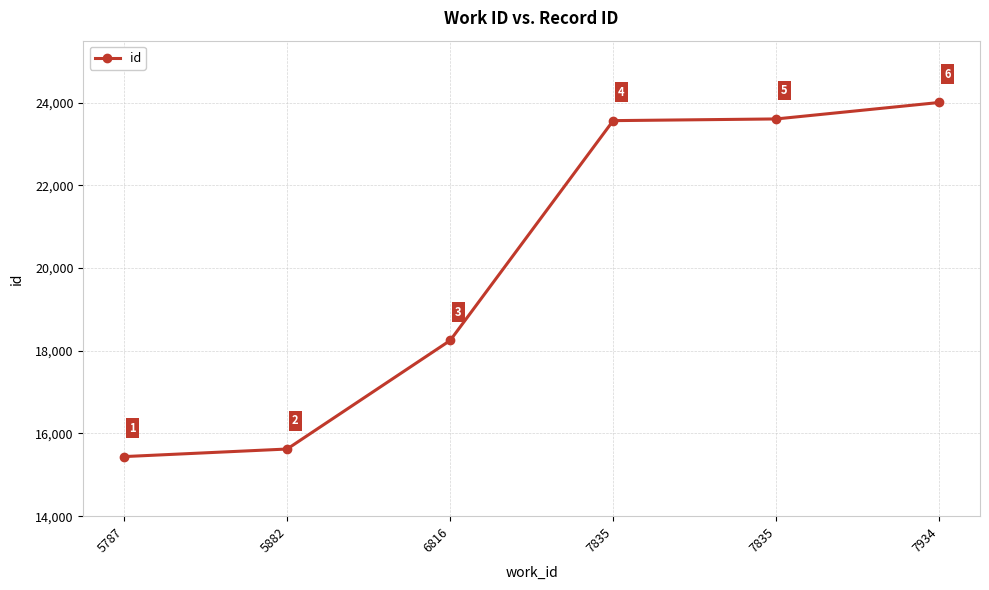

What is the greatest value displayed?

24005